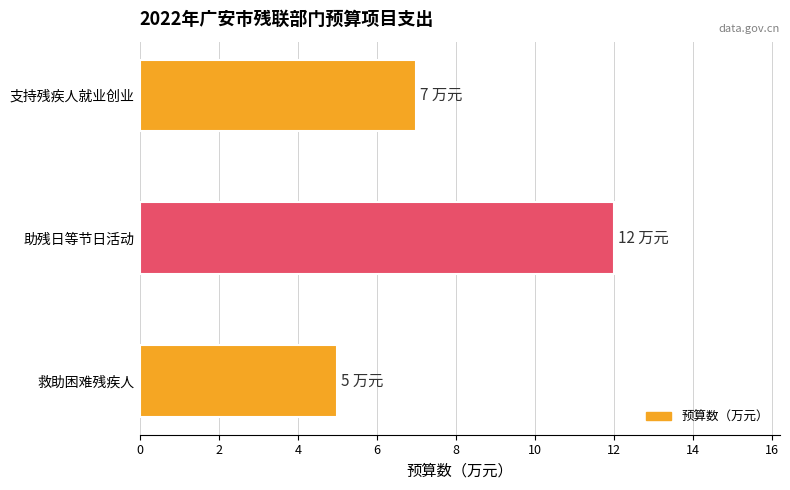

Between 支持残疾人就业创业 and 救助困难残疾人, which is larger?

支持残疾人就业创业